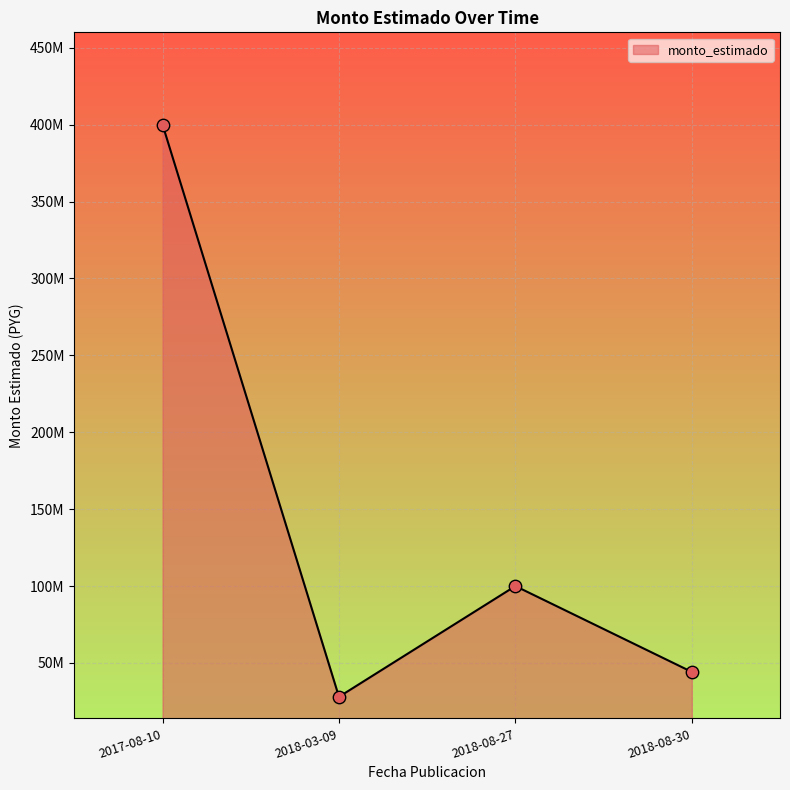

What is the ratio of the value at 2018-08-27 to the value at 2018-08-30?

2.3